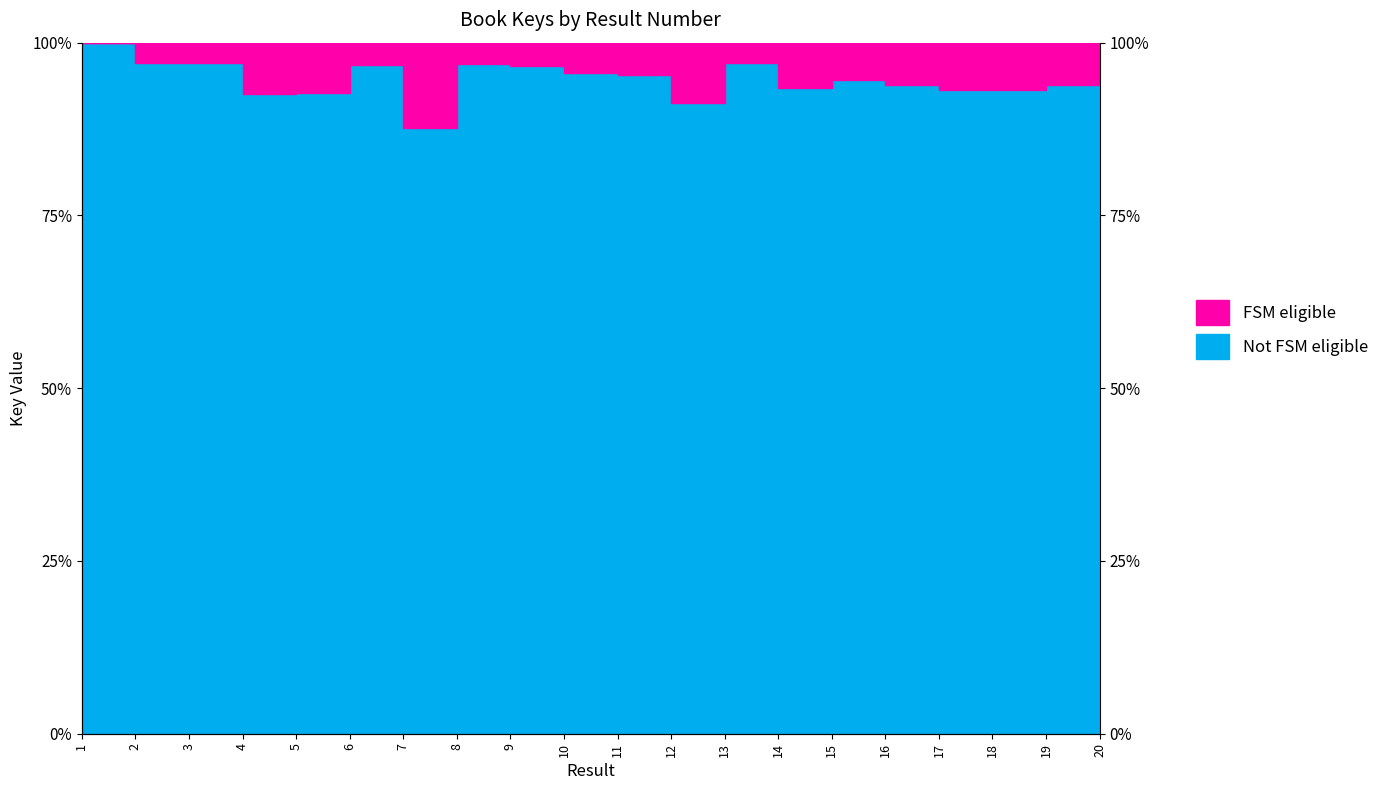

Which label corresponds to the smallest value in the chart?

7